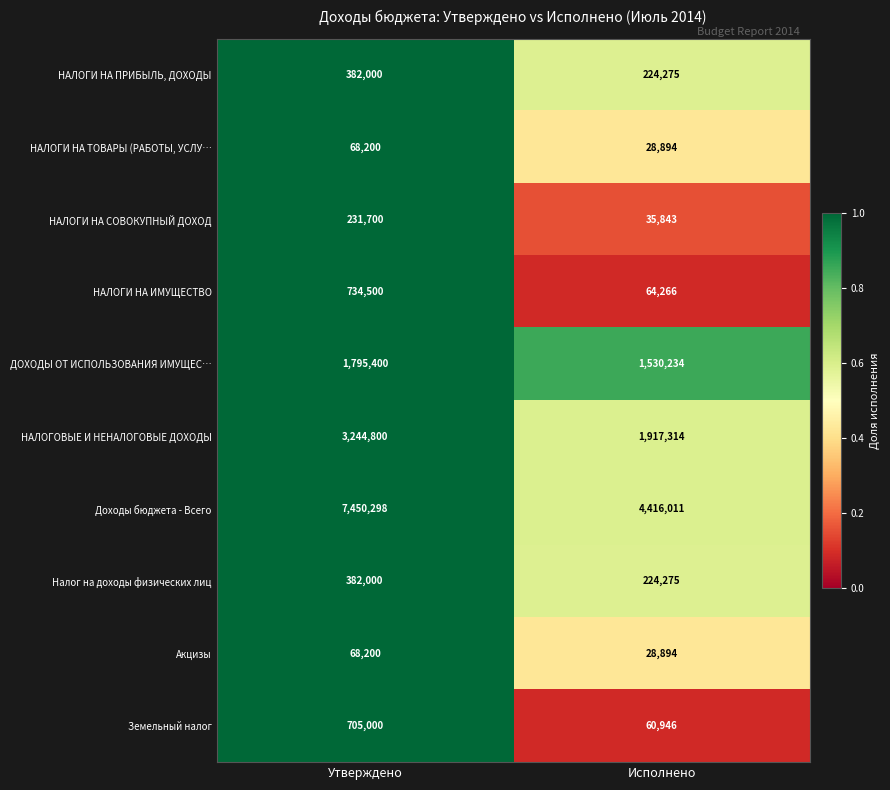

List the labels in order of НАЛОГИ НА ПРИБЫЛЬ, ДОХОДЫ value, smallest first.

Исполнено, Утверждено